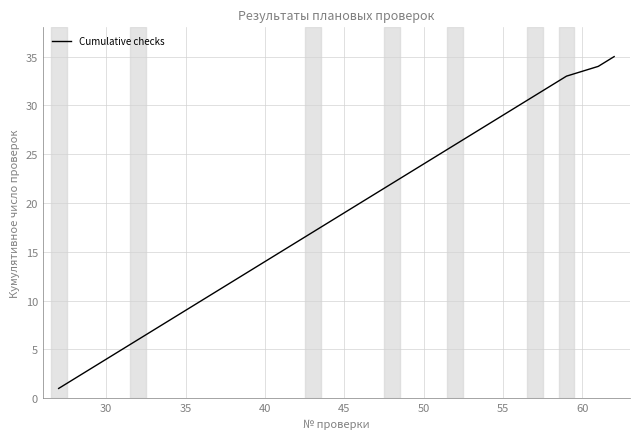

What is the difference between the maximum and minimum values?

34